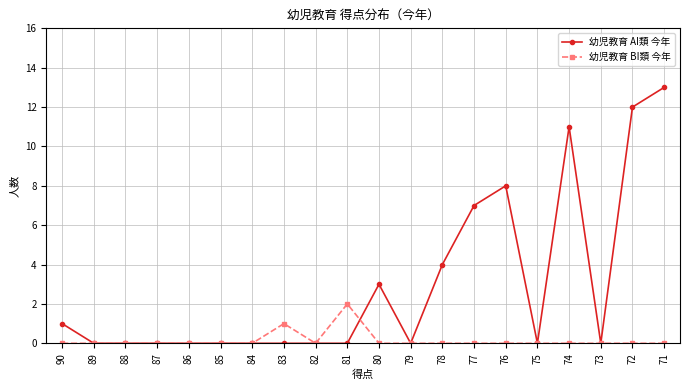

Reading right to left, list all the values displayed in this chart.

幼児教育 AI類 今年: 71=13	72=12	73=0	74=11	75=0	76=8	77=7	78=4	79=0	80=3	81=0	82=0	83=0	84=0	85=0	86=0	87=0	88=0	89=0	90=1
幼児教育 BI類 今年: 71=0	72=0	73=0	74=0	75=0	76=0	77=0	78=0	79=0	80=0	81=2	82=0	83=1	84=0	85=0	86=0	87=0	88=0	89=0	90=0